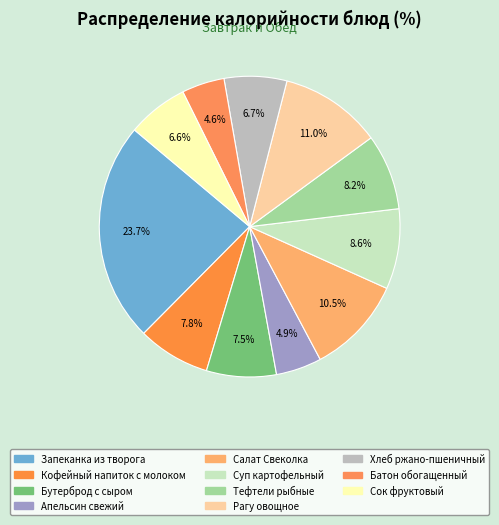

To the nearest percent, what portion does Батон обогащенный represent?

5%